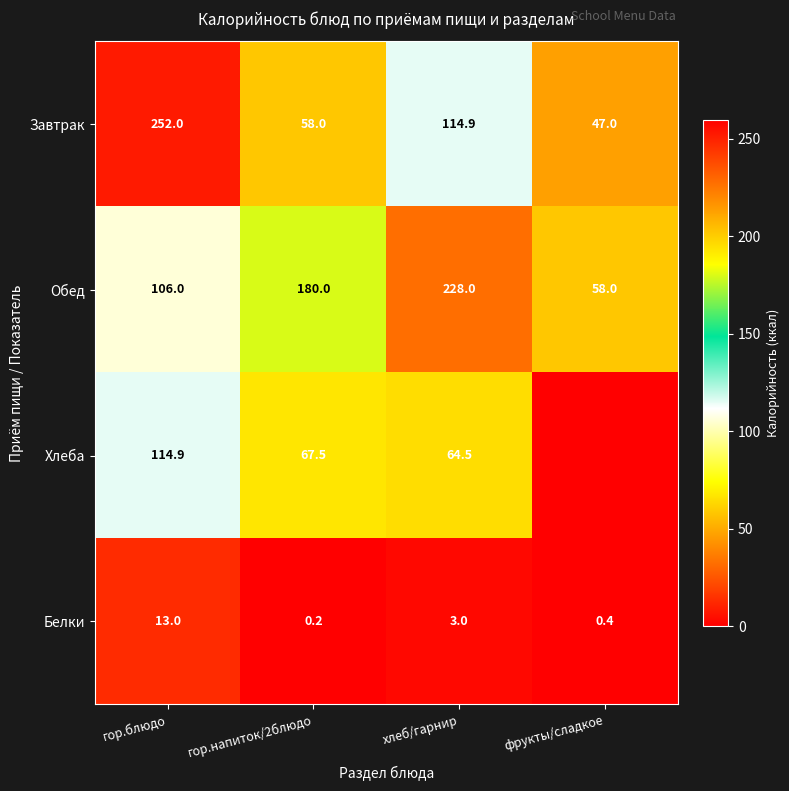

What is the approximate value of Завтрак at гор.напиток/2блюдо?

58.0